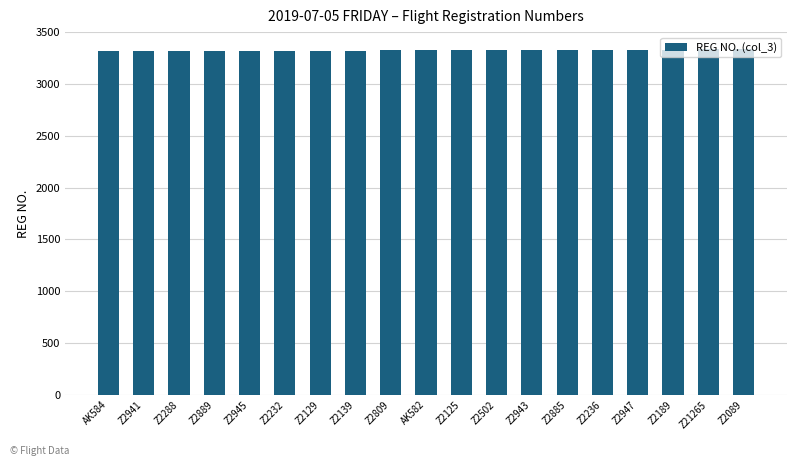

What is the value of the 1st bar from the left?

3316